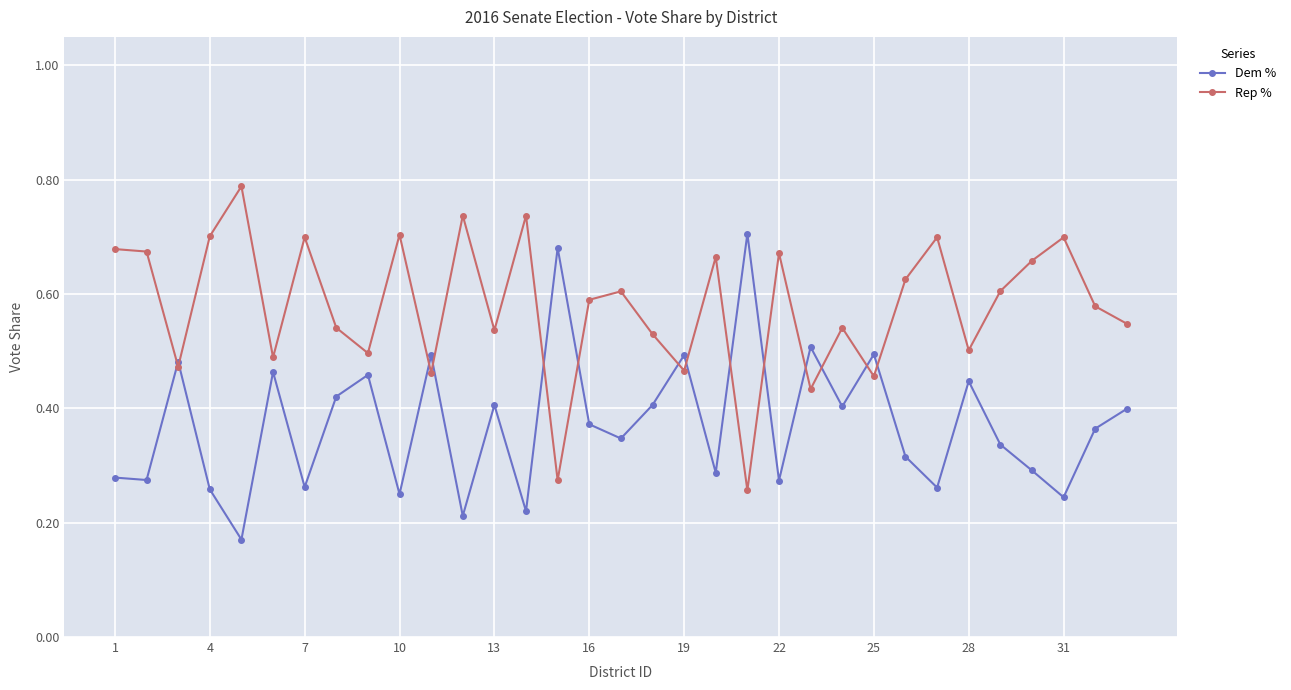

List the series in order of their overall mean, highest first.

Rep %, Dem %